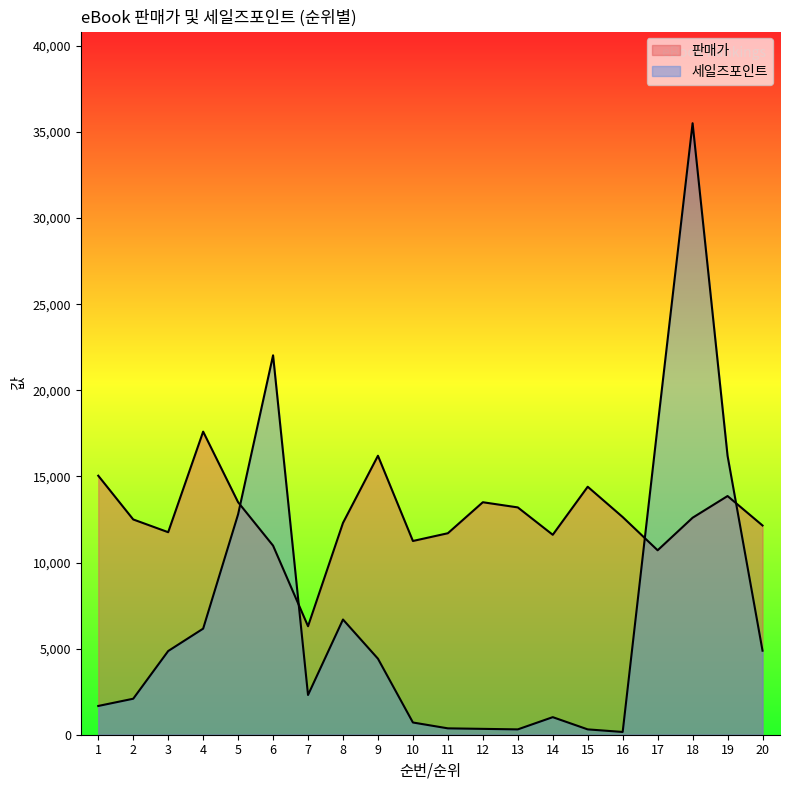

True or false: 세일즈포인트 and 판매가 cross at least once.

True